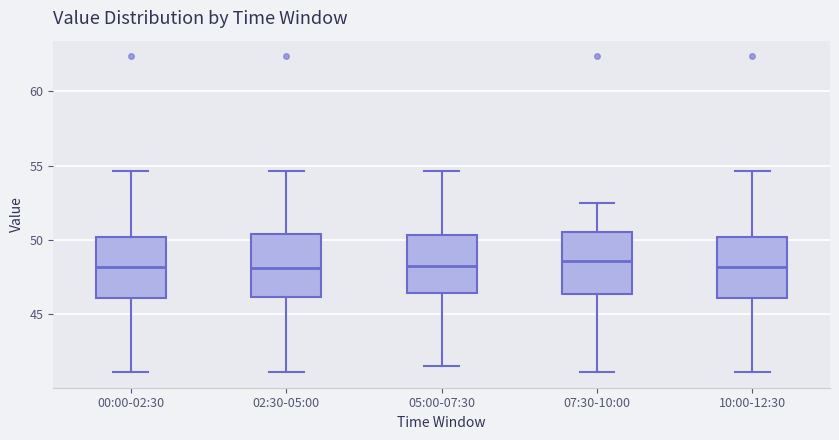

Where does the median line of the box for 07:30-10:00 sit on the y-axis? The values are not printed on the chart, so give them approximately, as read against the axis.

48.5